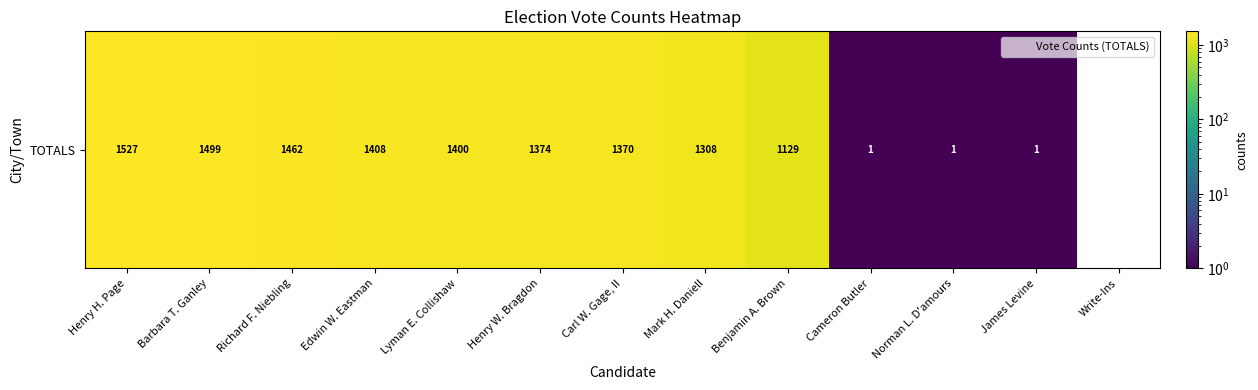

What value does the data have at Norman L. D'amours?

1